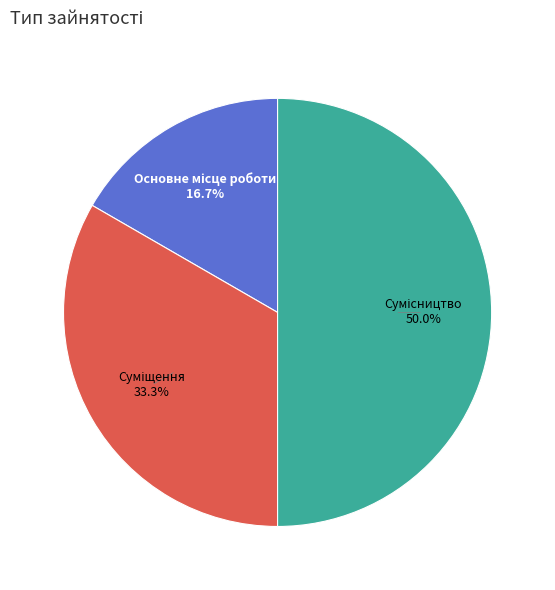

To the nearest percent, what portion does Сумісництво represent?

50%